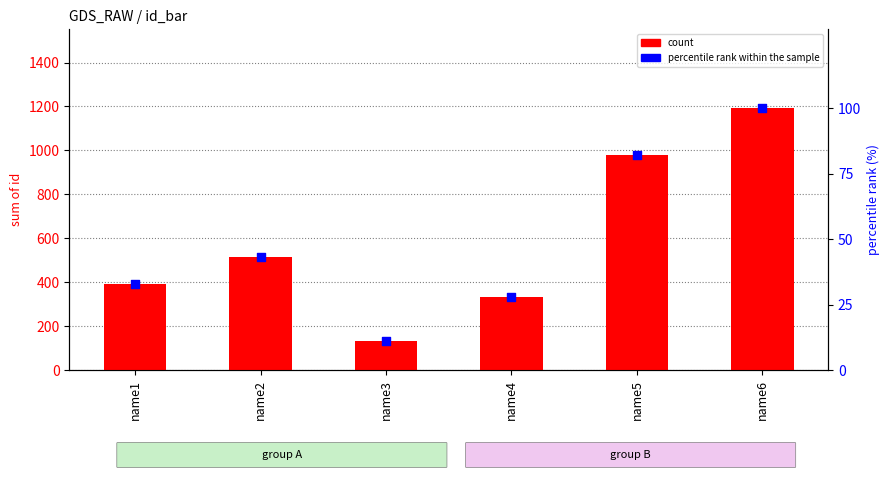

At how many categories does at least one series exceed 724?

2